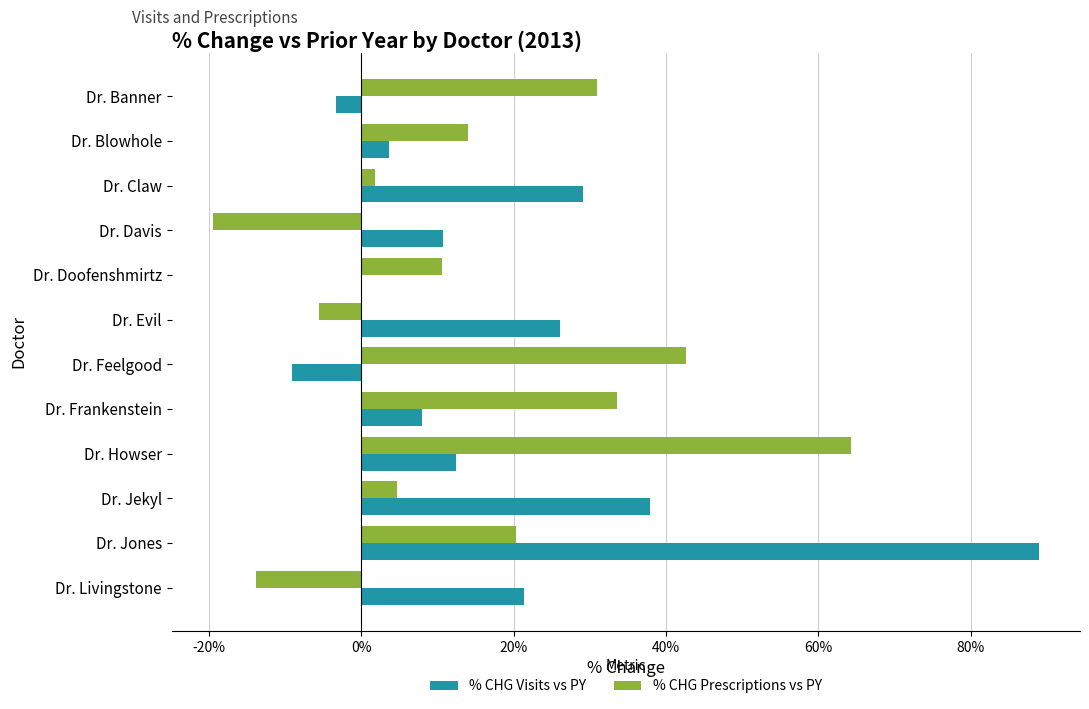

What position from the left is Dr. Jones?

11